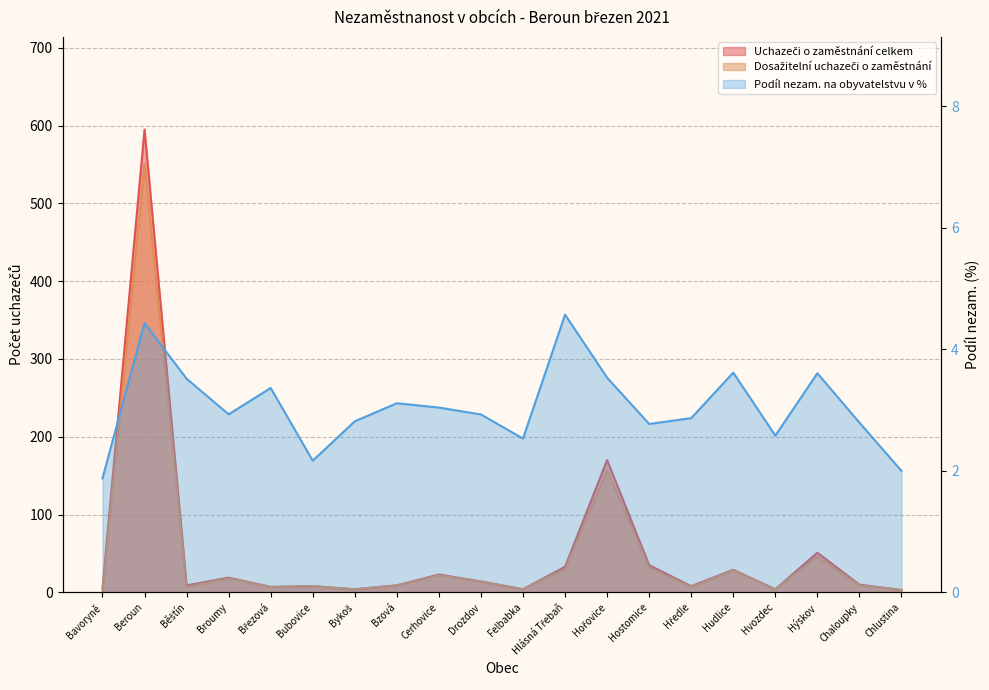

What is the sum of the Podíl nezam. na obyvatelstvu v % values at Hlásná Třebaň and Hvozdec?

7.2